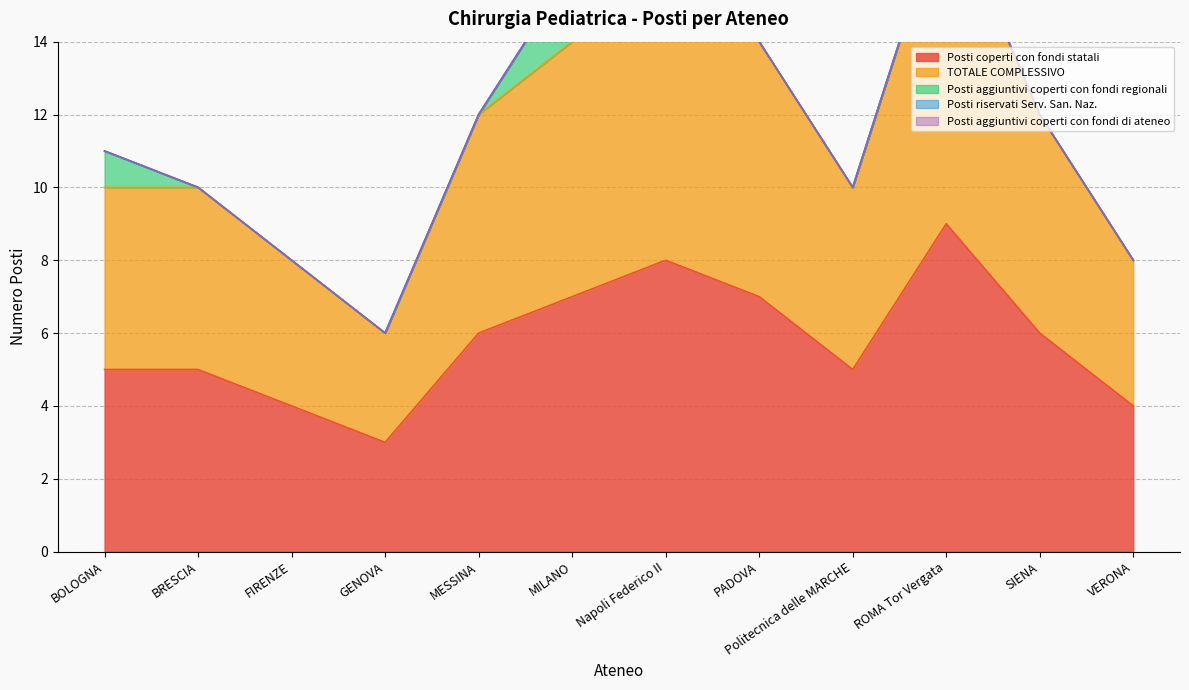

What is the total value across all series at BRESCIA?

10